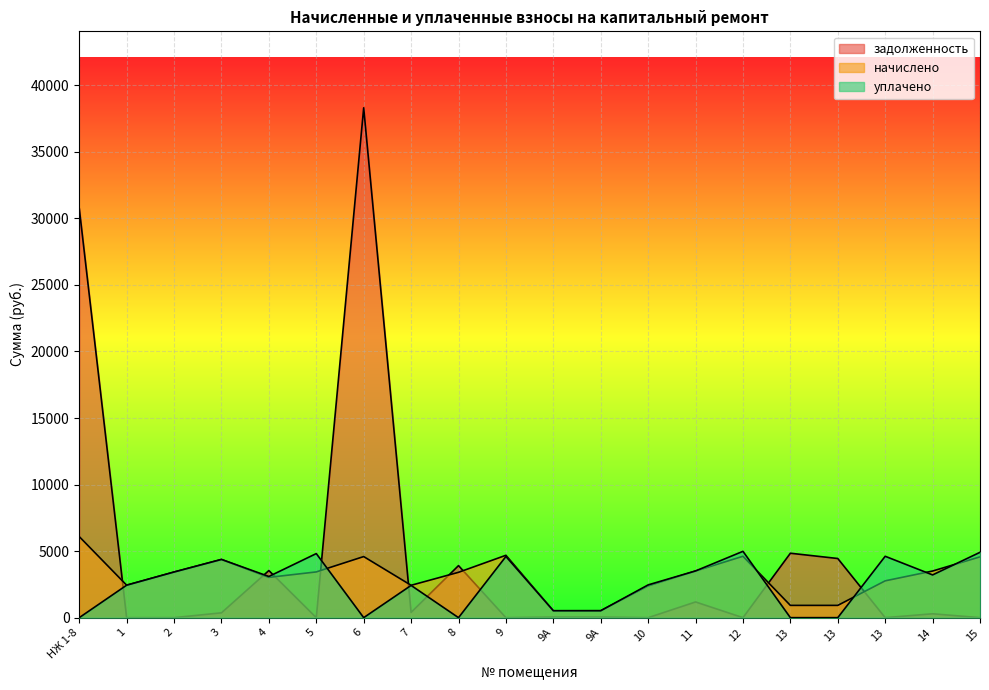

Reading left to right, extract all data points from this chart.

задолженность: 30768.3	0.0	0.0	364.6	3540.6	0.0	38310.9	396.3	3911.3	0.0	43.3	43.8	0.0	1180.8	0.0	4841.5	4445.8	0.0	292.0	0.0
начислено: 6093.4	2440.3	3429.8	4374.7	3028.1	3437.3	4590.5	2432.9	3407.5	4687.2	513.4	520.8	2388.2	3504.2	4612.8	922.6	922.6	2767.7	3504.2	4568.2
уплачено: 0.0	2440.3	3429.8	4374.7	3095.0	4815.2	0.0	2423.7	0.0	4596.7	524.8	522.1	2462.6	3511.3	4984.8	0.0	0.0	4612.8	3212.2	4910.4